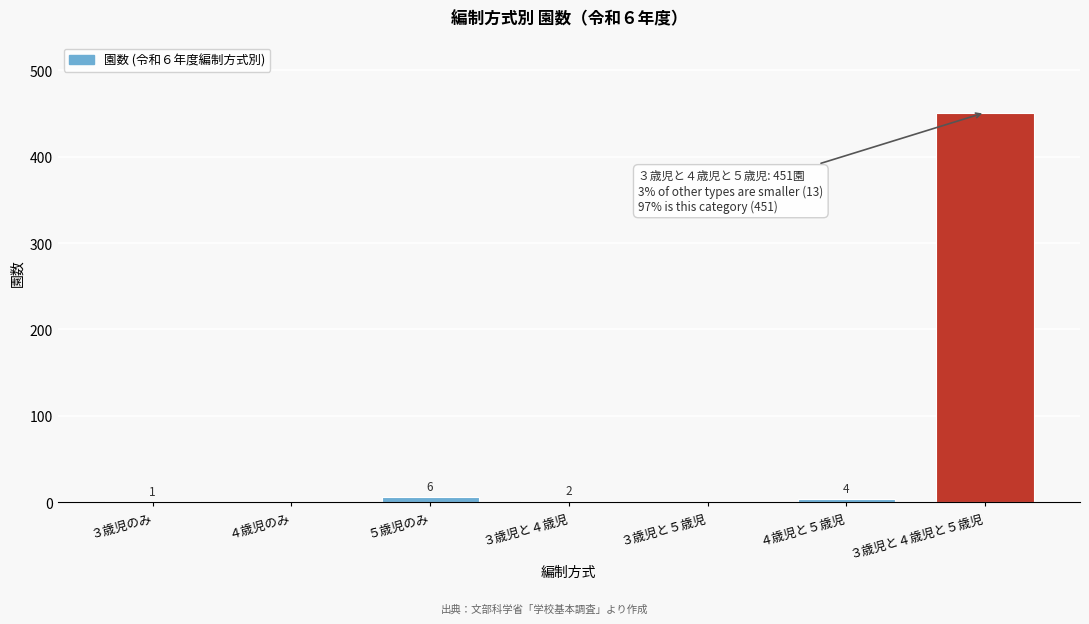

Reading left to right, transcribe all the data shown in this chart.

３歳児のみ=1	４歳児のみ=0	５歳児のみ=6	３歳児と４歳児=2	３歳児と５歳児=0	４歳児と５歳児=4	３歳児と４歳児と５歳児=451